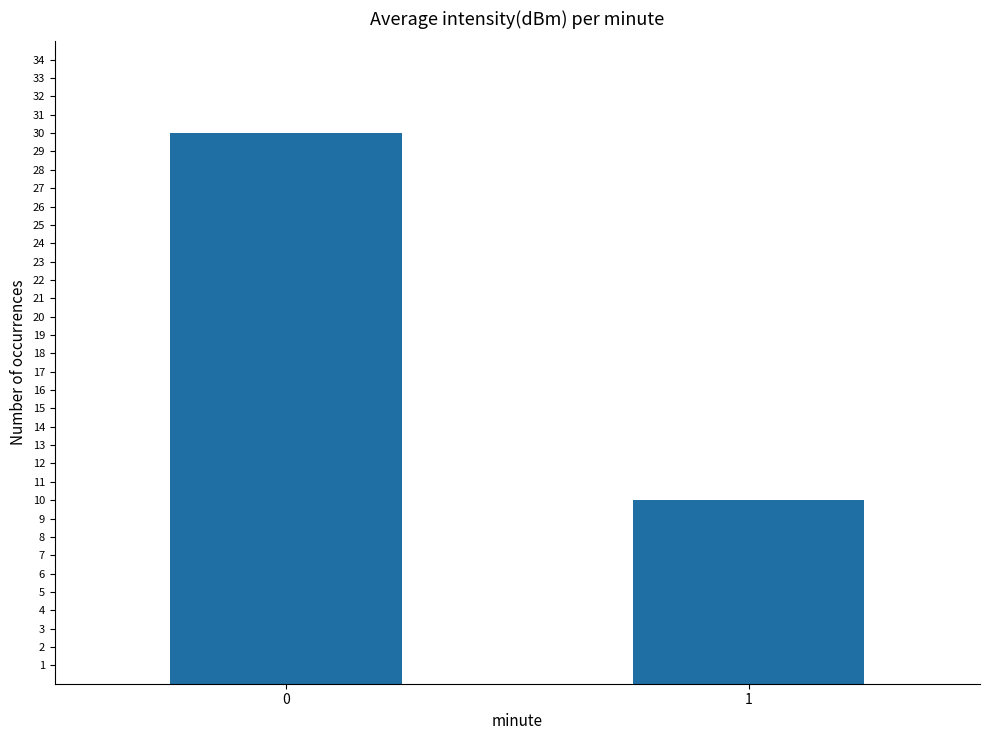

How many categories are shown in the chart?

2